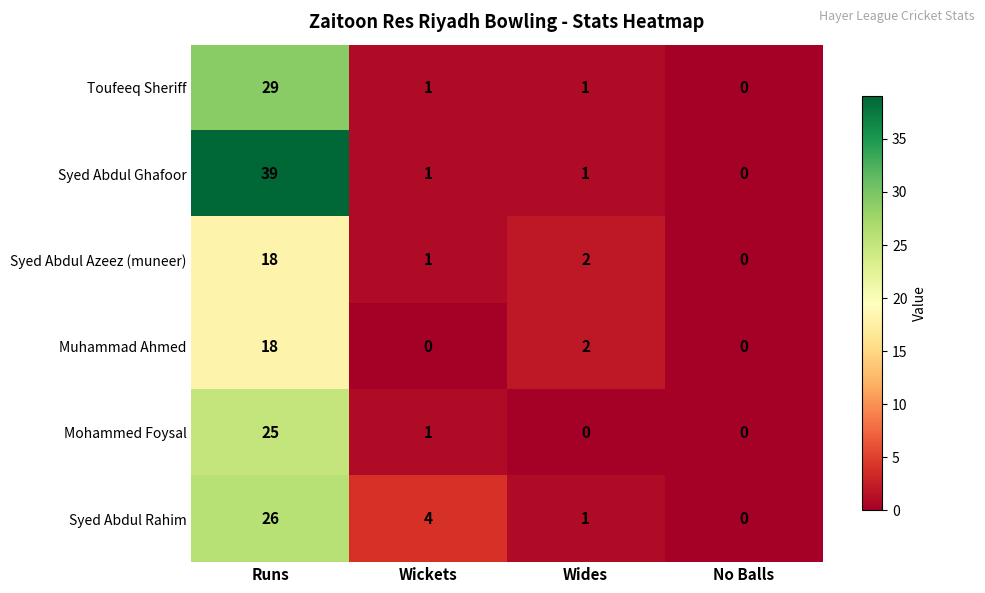

Where does the Syed Abdul Rahim series first go above 4?

Runs